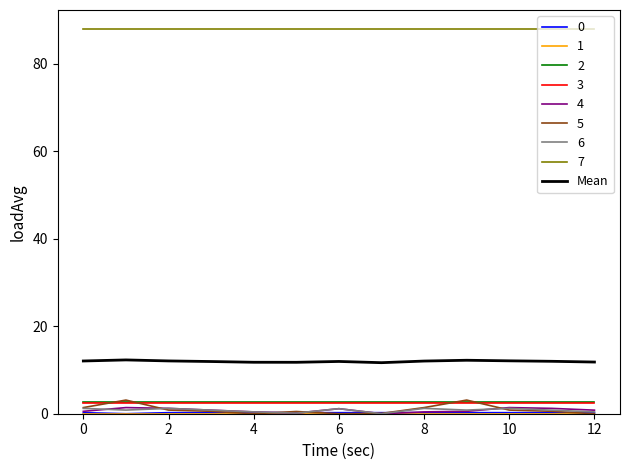

Does the chart display data point markers on the line(s)?

No